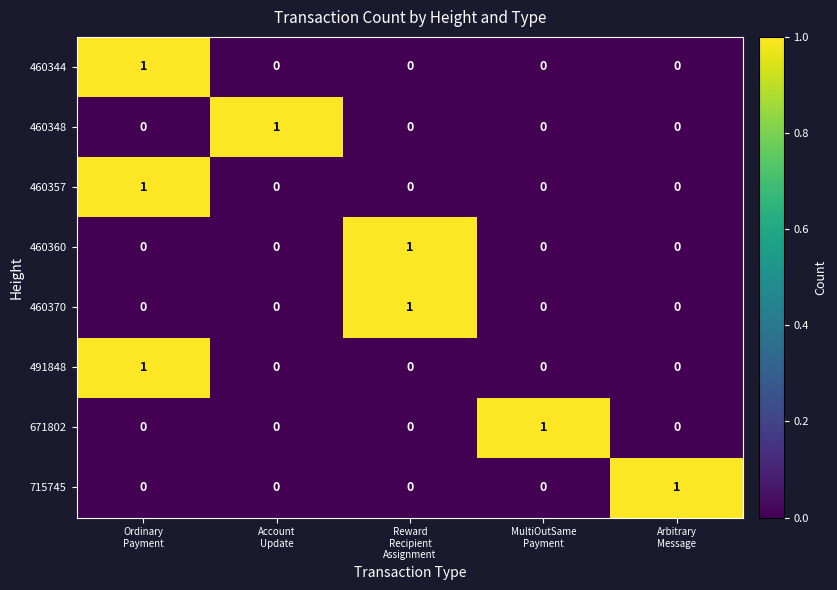

Count the 491848 values in the range 0 to 1.

5